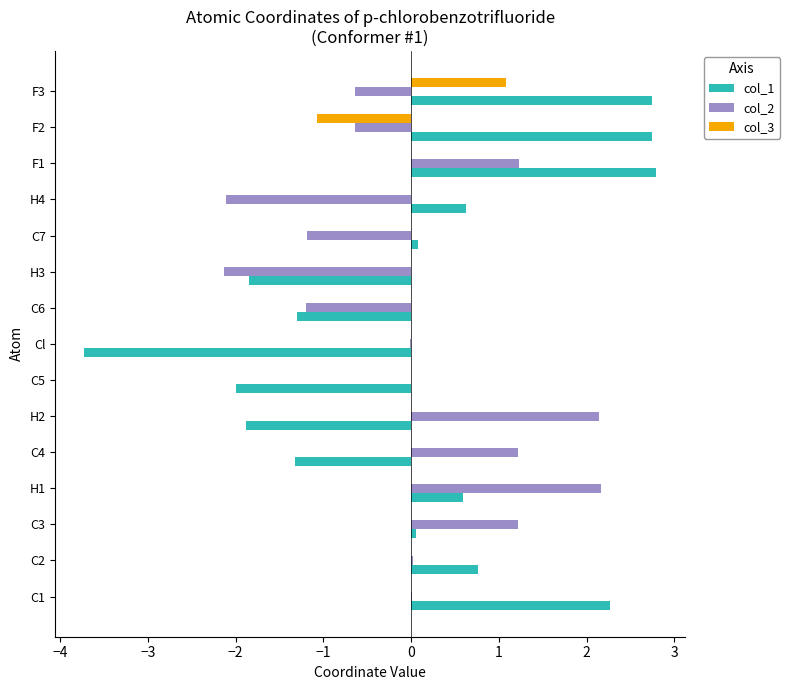

What is the sum of the col_1 values at F2 and F3?

5.5